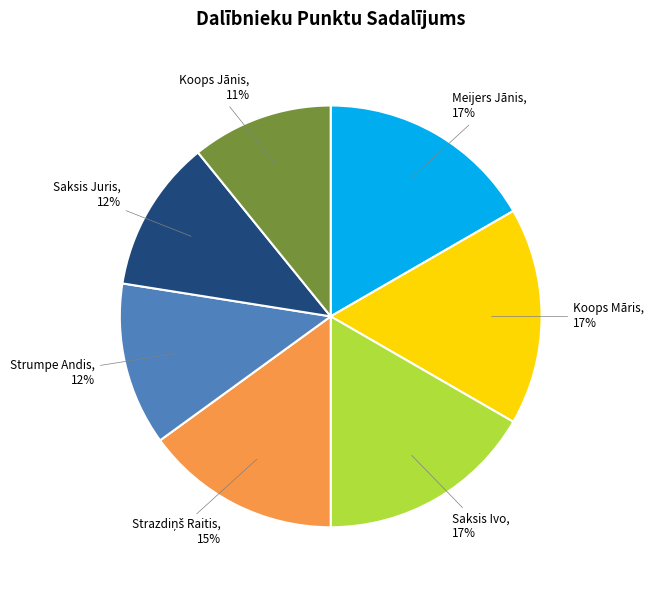

To the nearest percent, what is the average slice percentage?

14%